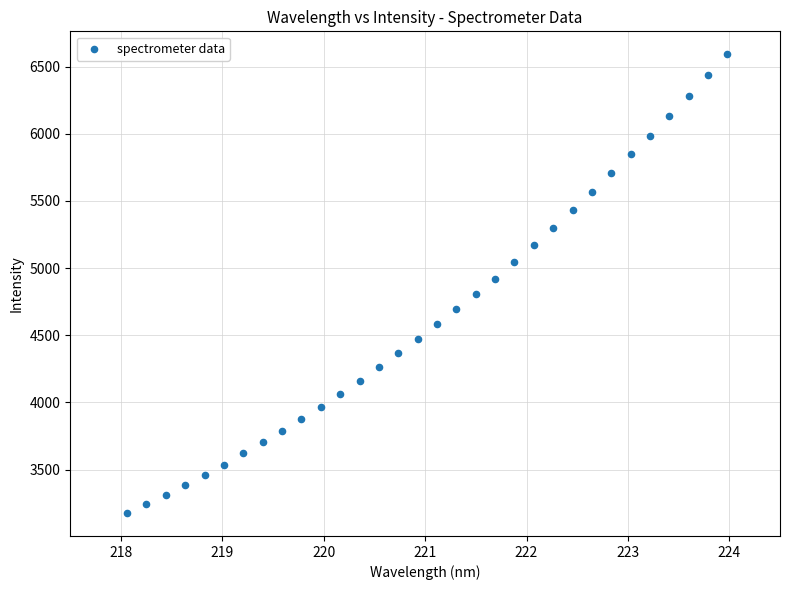

What is the range of X values (max minus min)?

5.9